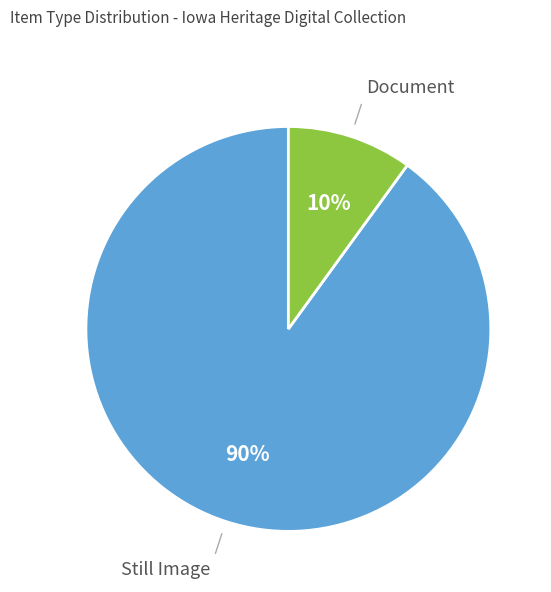

Count the number of slices in the pie.

2